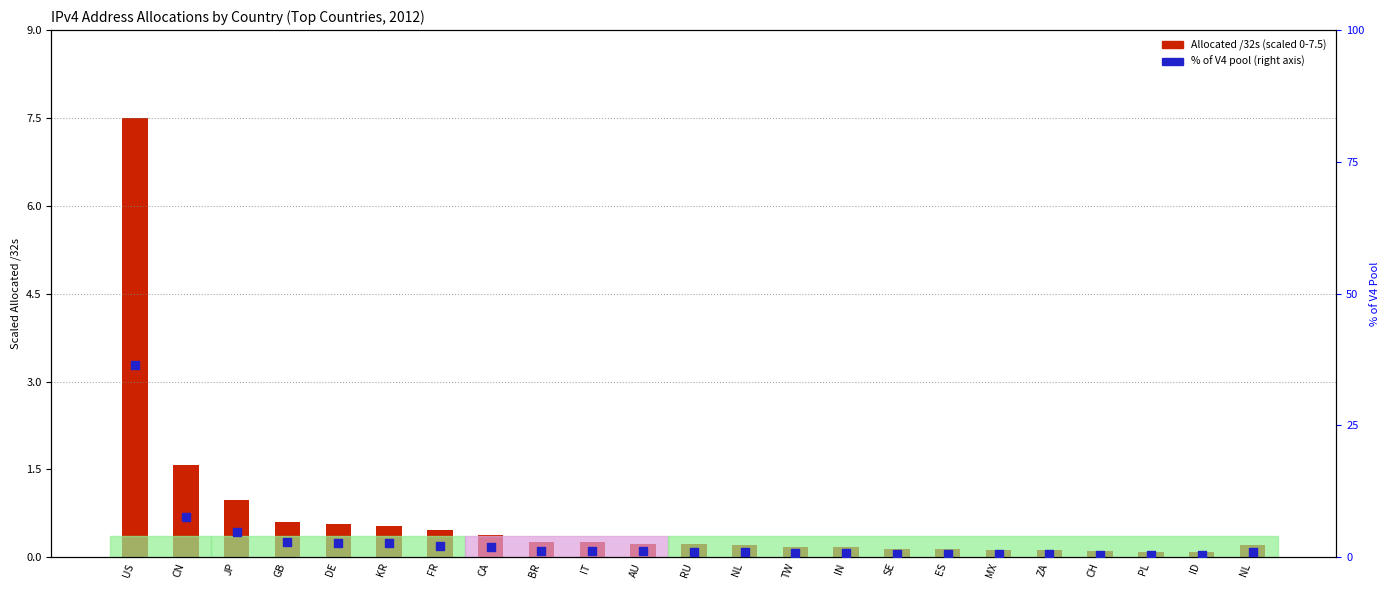

What are all the series names shown in the legend?

Allocated /32s (scaled), % of V4 pool